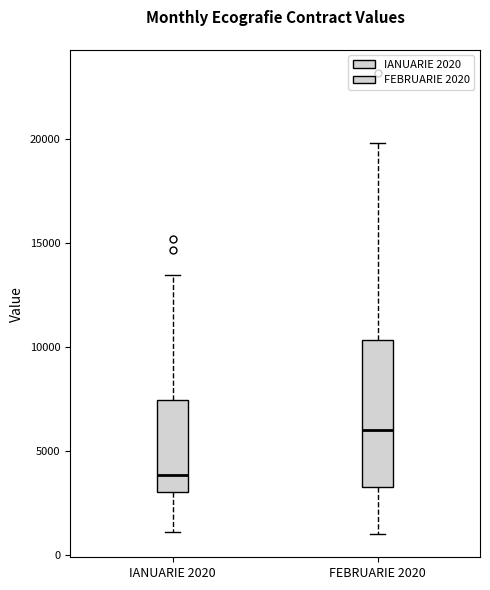

Comparing the boxes themselves (not the whiskers), which one is the tallest?

FEBRUARIE 2020